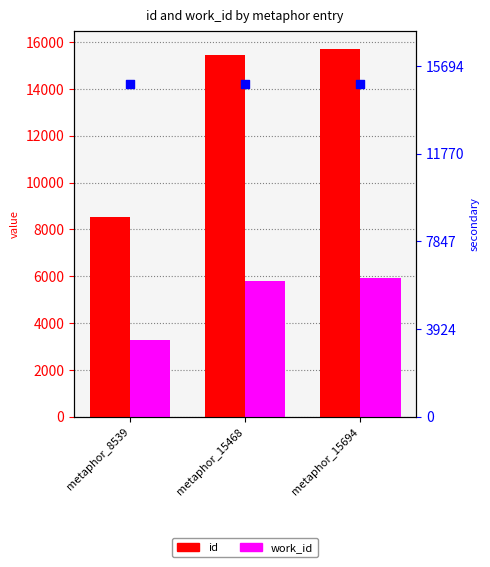

Which series has the largest Y range (max minus min)?

id